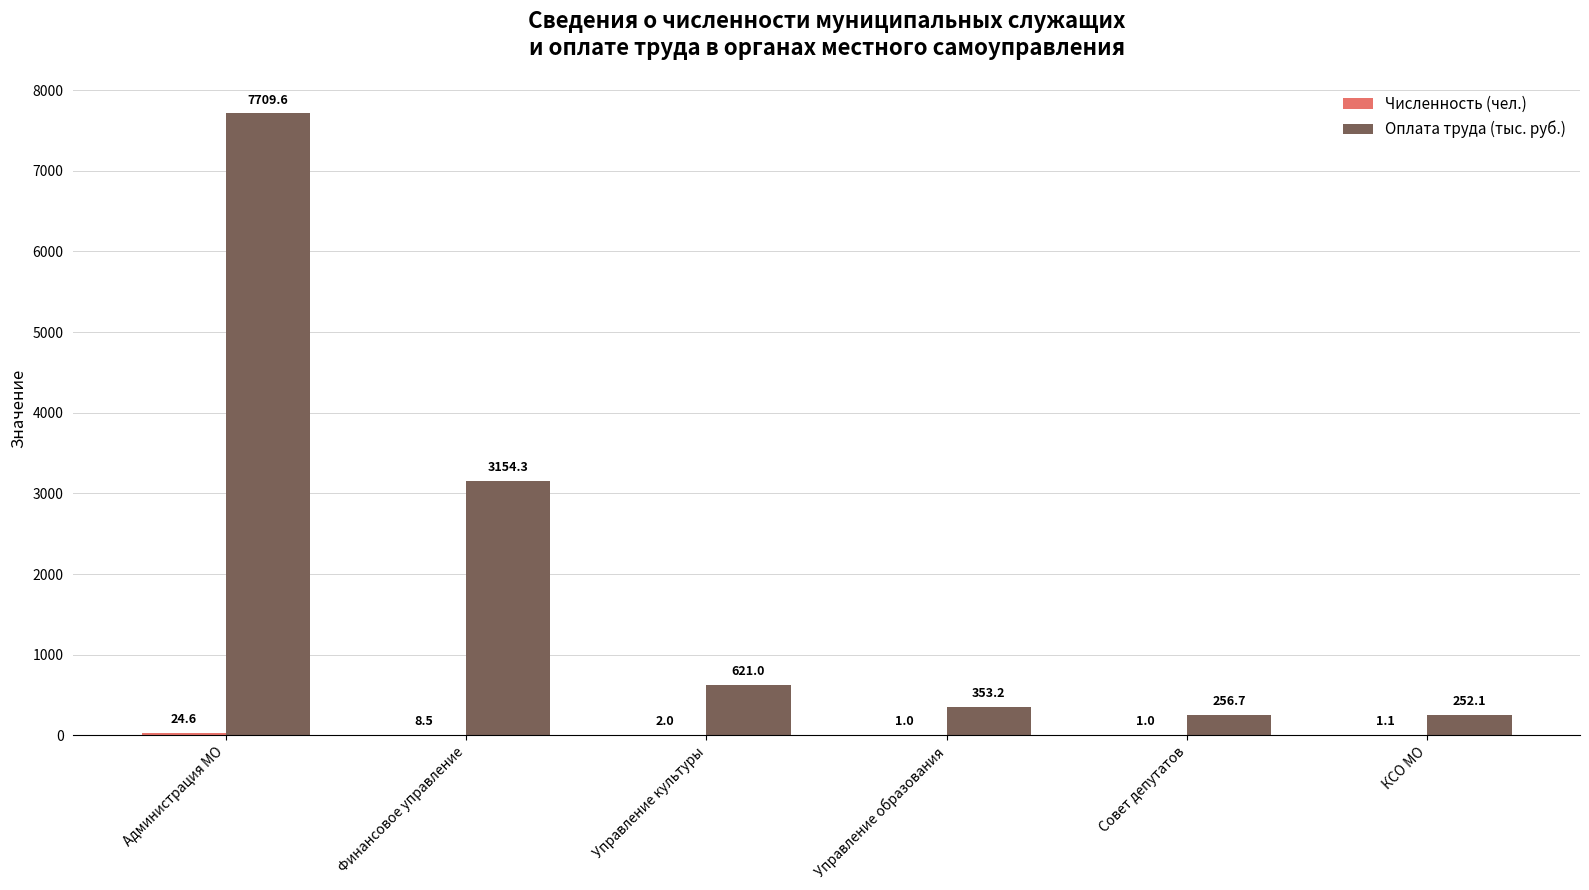

Which category has the highest value in the Оплата труда (тыс. руб.) series?

Администрация МО